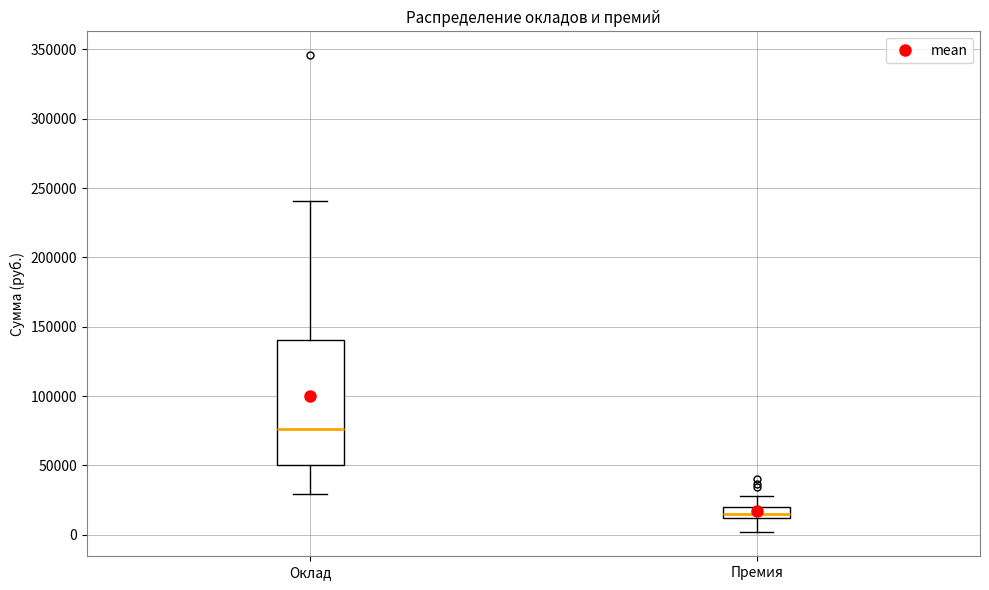

Reading left to right, transcribe this box plot: for each box, give where its median line is, the range the box spans, and where its two whiskers end, as read against the y-axis. The values are not printed on the chart, so give them approximately, as read against the axis.

Оклад: median 75000, box 50000 to 140000, whiskers 30000 to 240000
Премия: median 15000, box 10000 to 20000, whiskers 0 to 30000